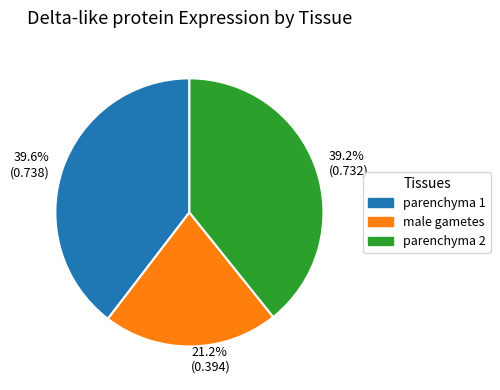

How many segments does this pie chart have?

3